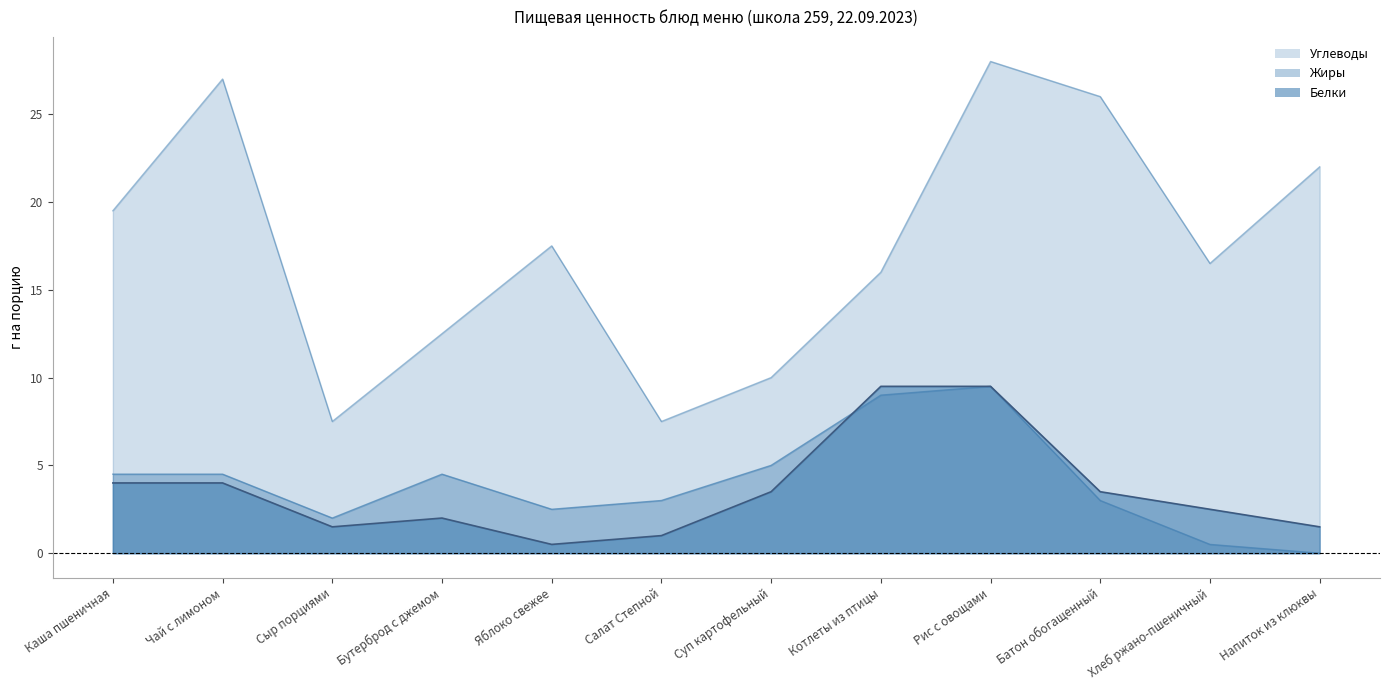

How many data points does each series have?

12